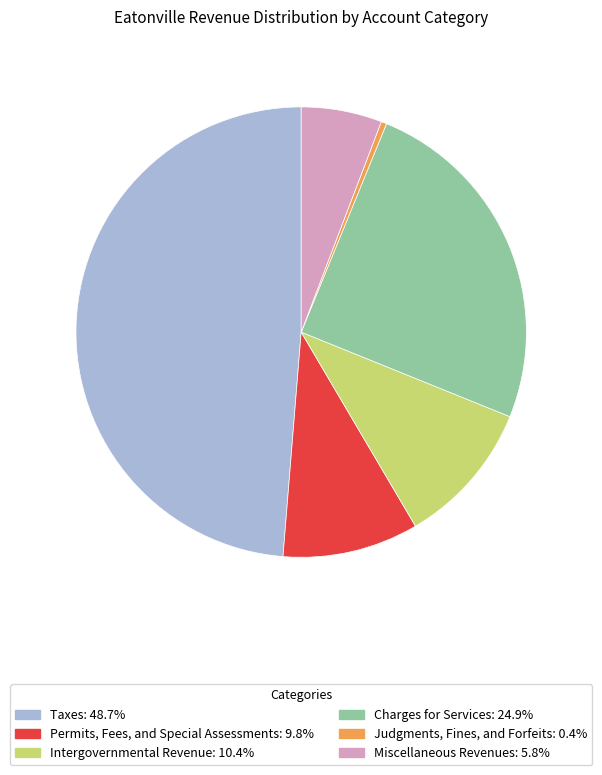

How many slices are in this pie chart?

6